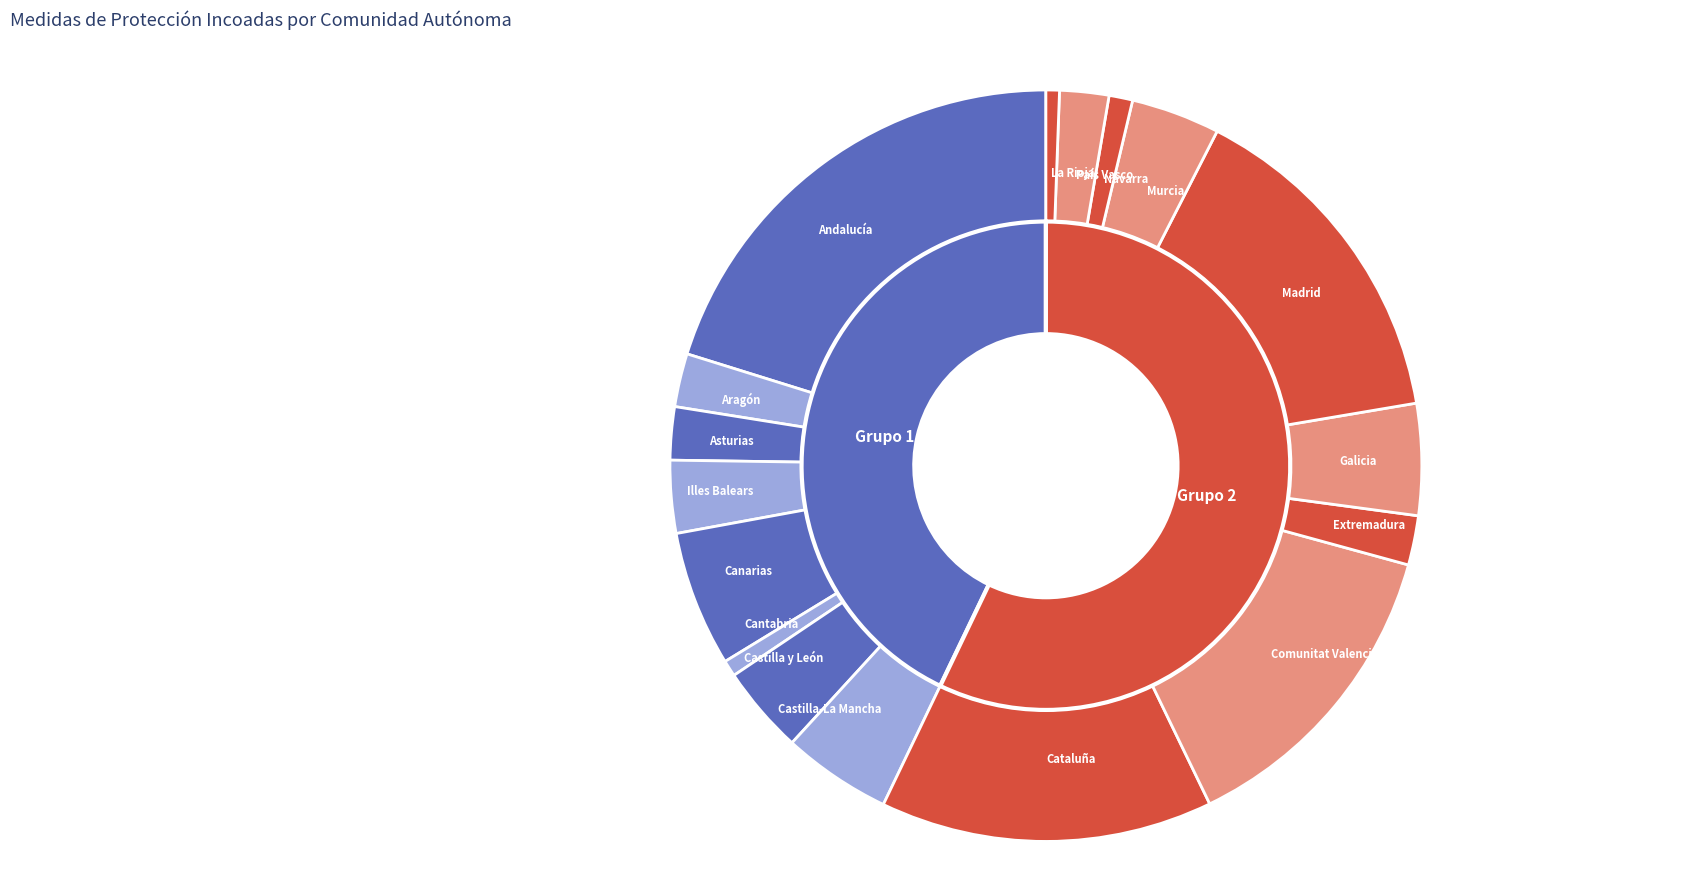

Does Murcia account for over 50% of the chart?

No